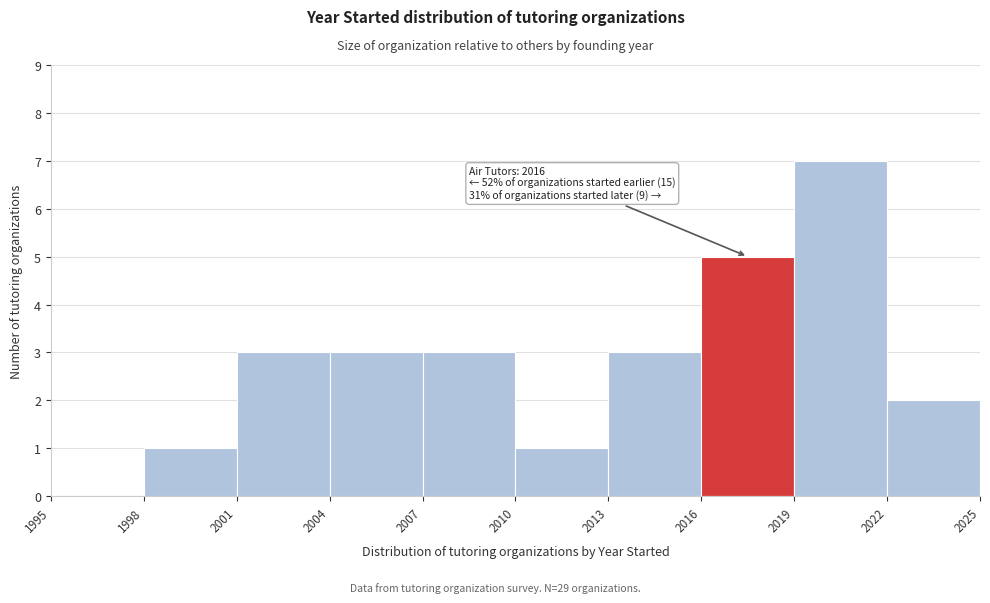

Over which range of the x-axis is the bar tallest?

2019 to 2022